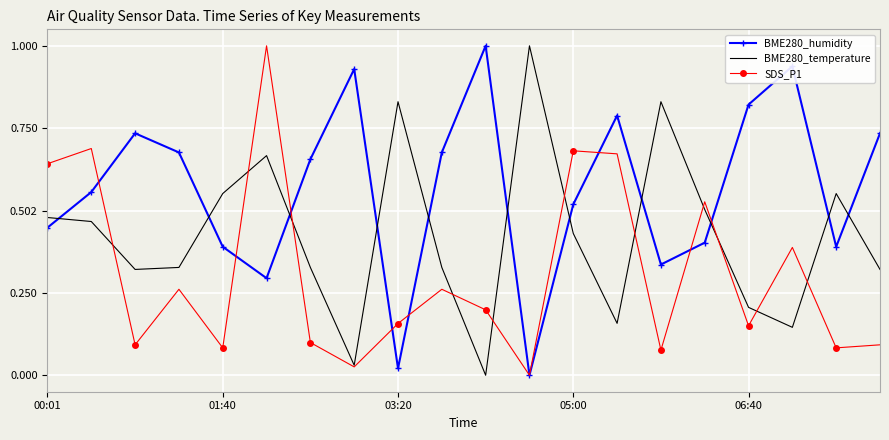

True or false: BME280_temperature and BME280_humidity intersect in this chart.

True